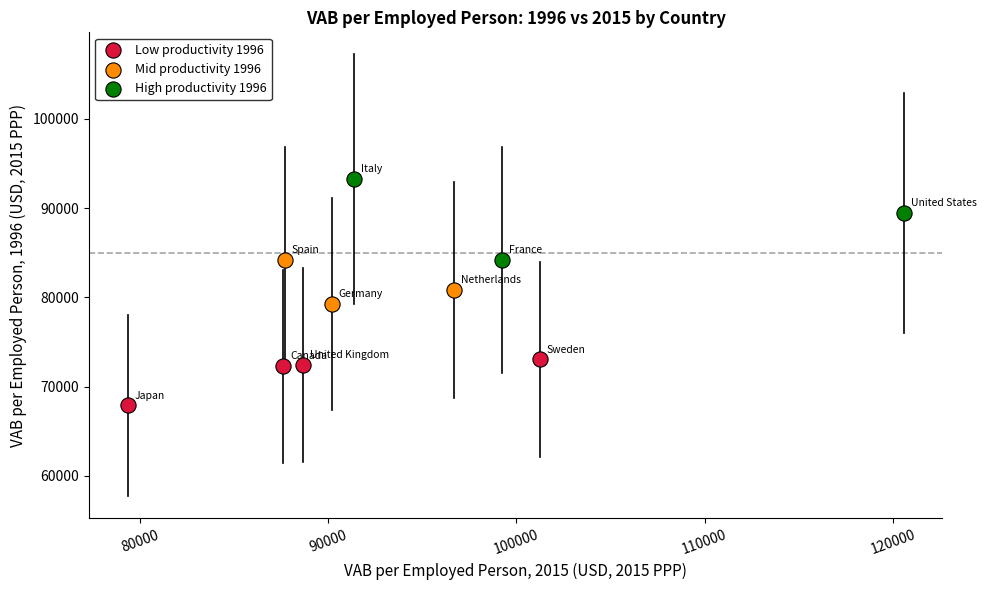

Which series reaches the minimum Y coordinate?

Low productivity 1996